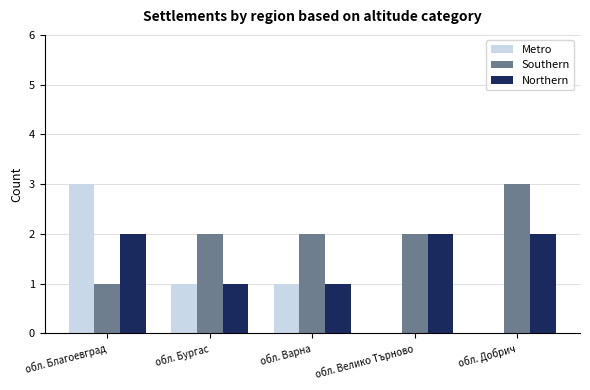

What is the sum of the Northern values at обл. Добрич and обл. Варна?

3